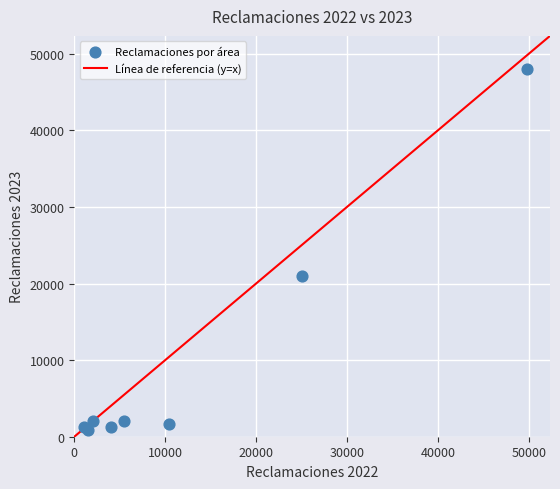

What Y value in the scatter plot is closest to 24443?

20986